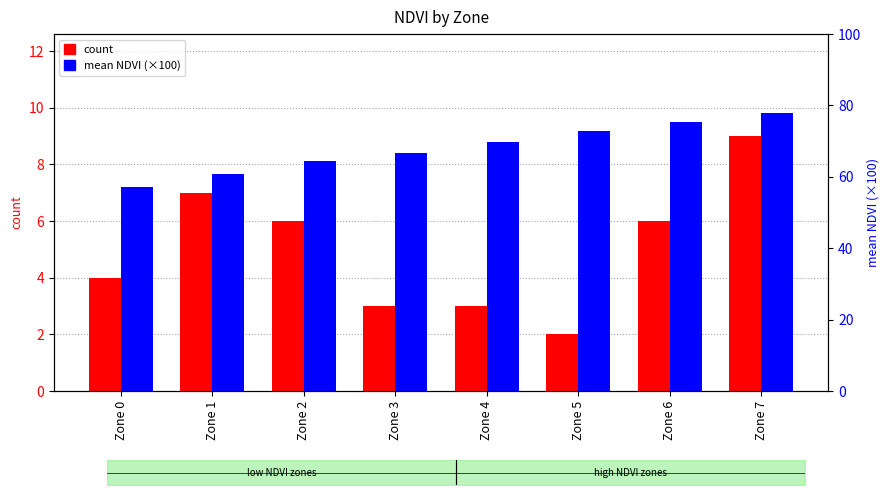

Reading left to right, extract all data points from this chart.

count: 4.0	7.0	6.0	3.0	3.0	2.0	6.0	9.0
mean NDVI (×100): 57.2	60.7	64.4	66.8	69.8	72.7	75.4	77.9